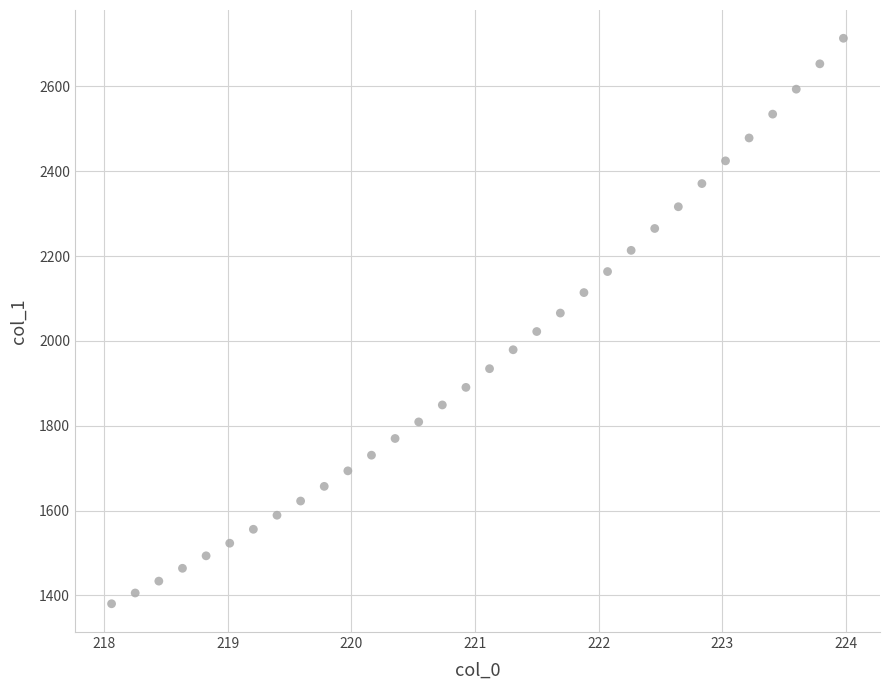

What is the range of X values (max minus min)?

5.9